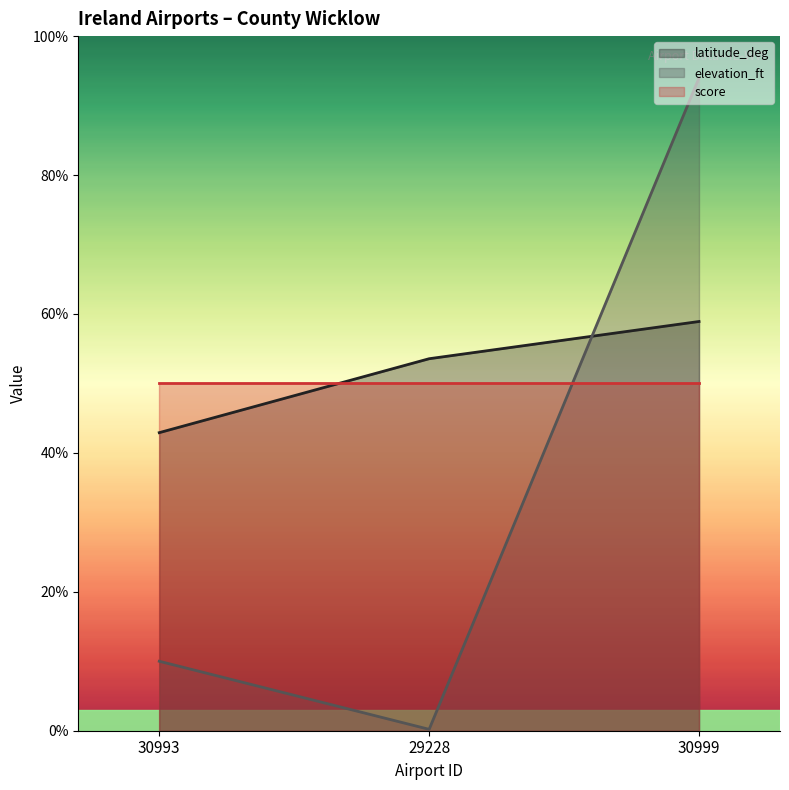

The value of latitude_deg at 30993 is 42.9. True or false?

True